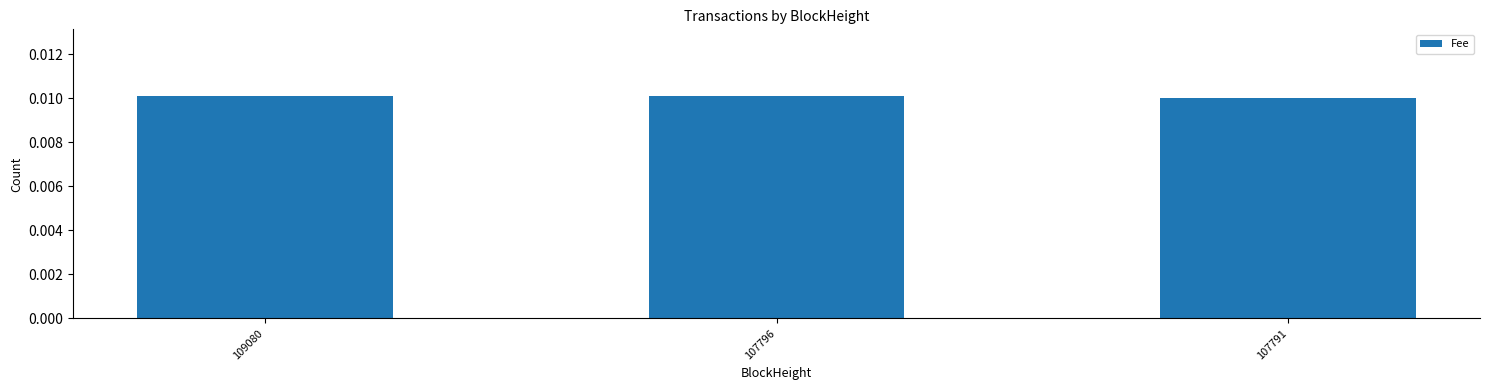

Count the values in the range 0 to 1.

3